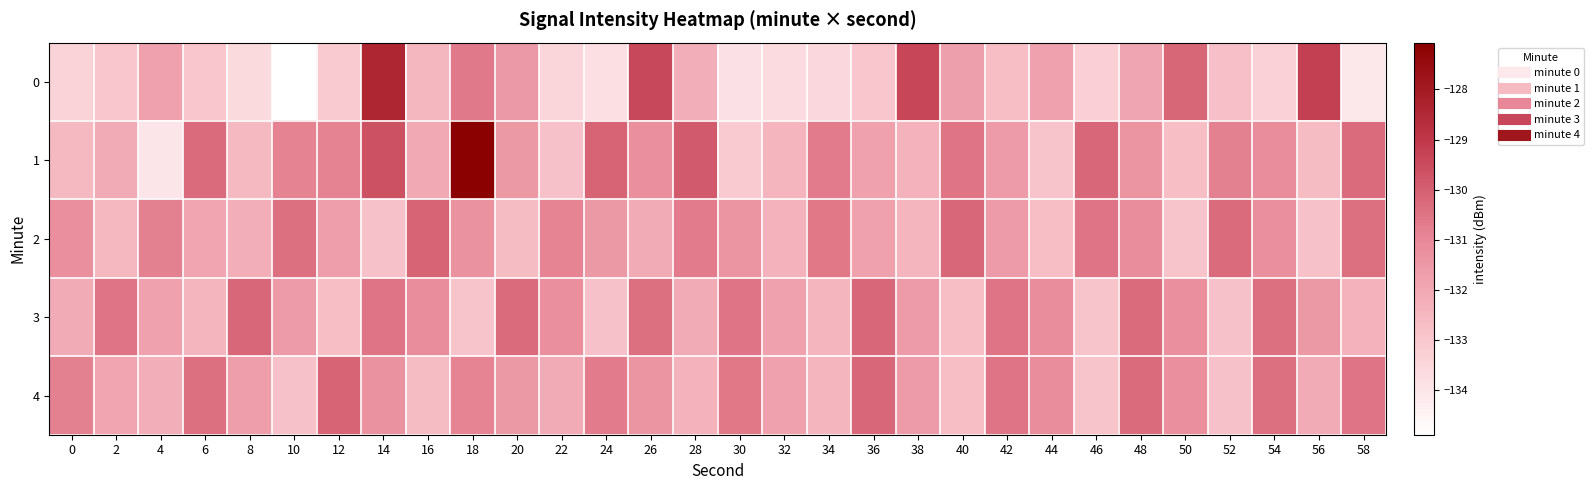

Which has a higher value, 58 or 38?

38